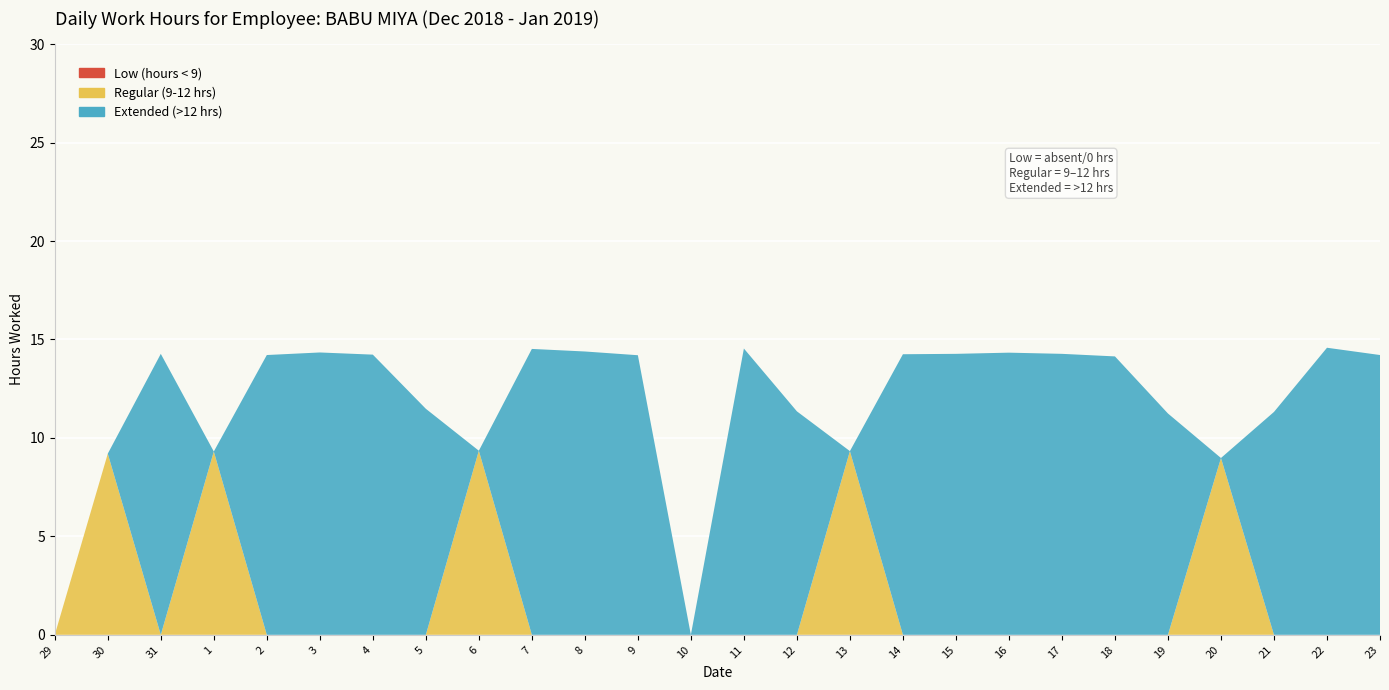

Reading left to right, transcribe all the data shown in this chart.

Low (hours < 9): 0.0	0.0	0.0	0.0	0.0	0.0	0.0	0.0	0.0	0.0	0.0	0.0	0.0	0.0	0.0	0.0	0.0	0.0	0.0	0.0	0.0	0.0	0.0	0.0	0.0	0.0
Regular (9-12 hrs): 0.0	9.2	0.0	9.3	0.0	0.0	0.0	0.0	9.3	0.0	0.0	0.0	0.0	0.0	0.0	9.3	0.0	0.0	0.0	0.0	0.0	0.0	9.0	0.0	0.0	0.0
Extended (>12 hrs): 0.0	0.0	14.3	0.0	14.2	14.3	14.2	11.5	0.0	14.5	14.4	14.2	0.0	14.5	11.3	0.0	14.2	14.3	14.3	14.3	14.1	11.2	0.0	11.3	14.6	14.2